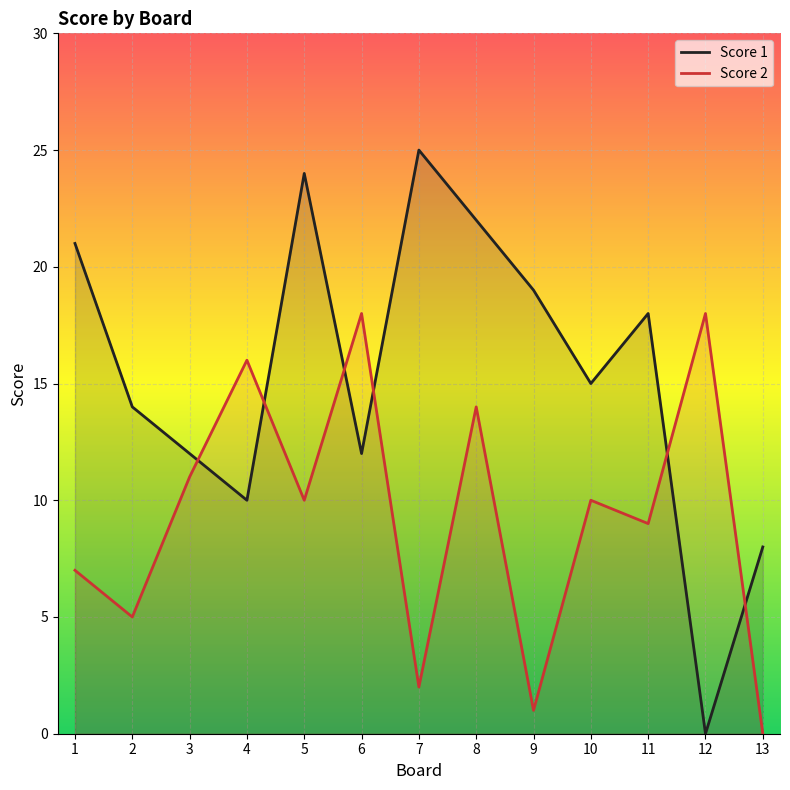

Reading left to right, transcribe all the data shown in this chart.

Score 1: 1=21	2=14	3=12	4=10	5=24	6=12	7=25	8=22	9=19	10=15	11=18	12=0	13=8
Score 2: 1=7	2=5	3=11	4=16	5=10	6=18	7=2	8=14	9=1	10=10	11=9	12=18	13=0